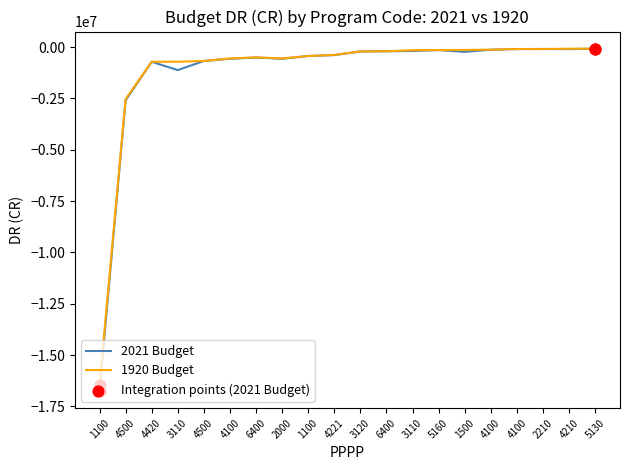

What is the total value across all series at 4221?

-774135